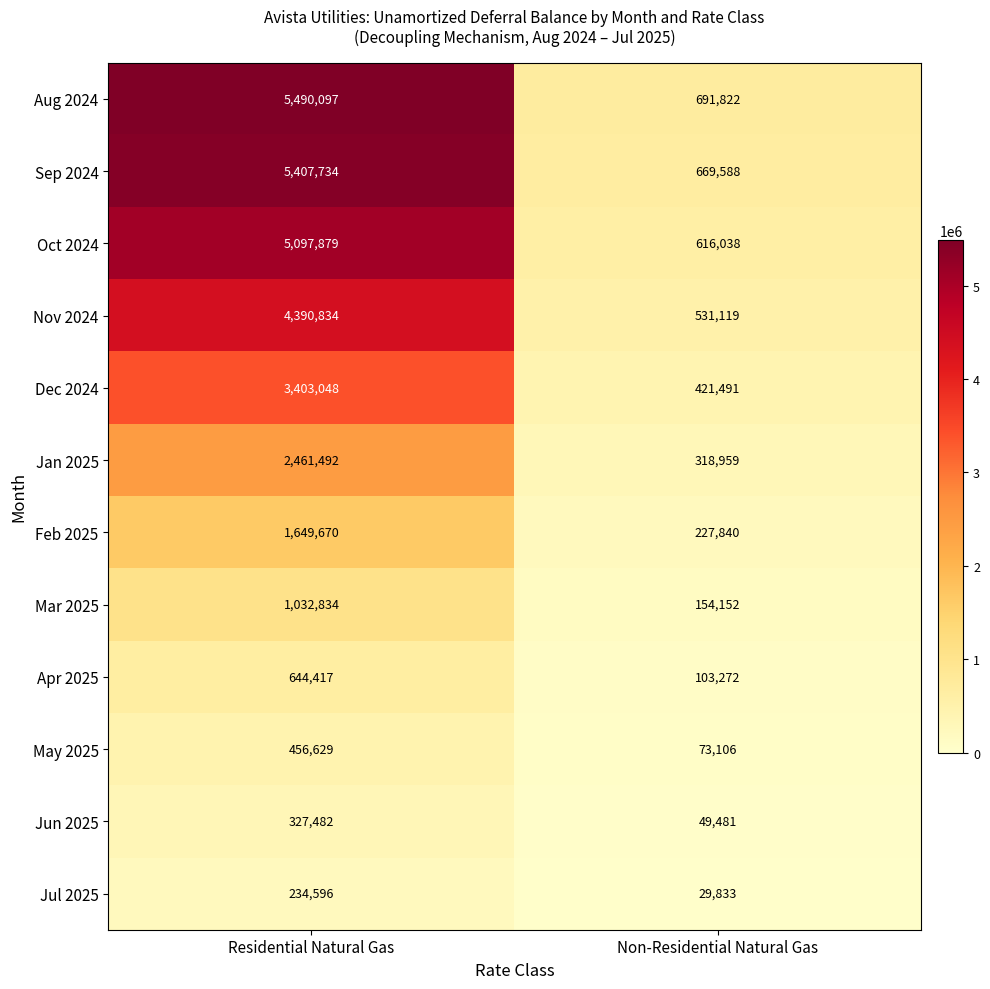

The value of Jun 2025 at Residential Natural Gas is 327482. True or false?

True